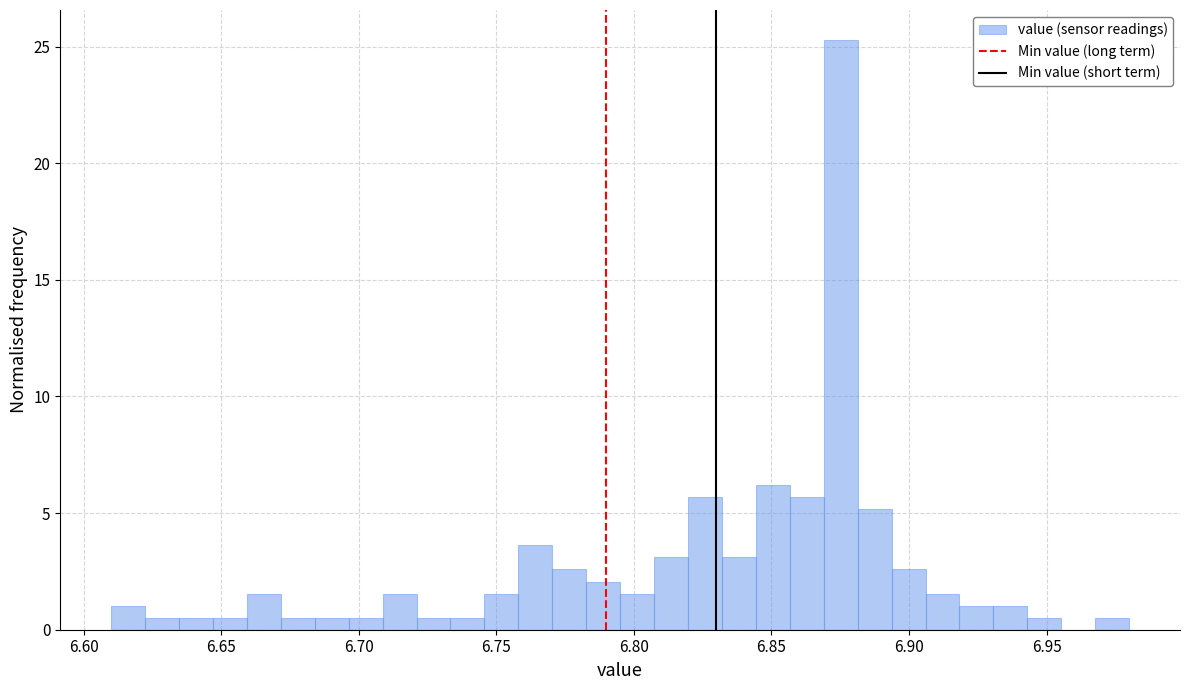

Read against the x-axis, roughly where is the centre of the tallest bar?

6.875